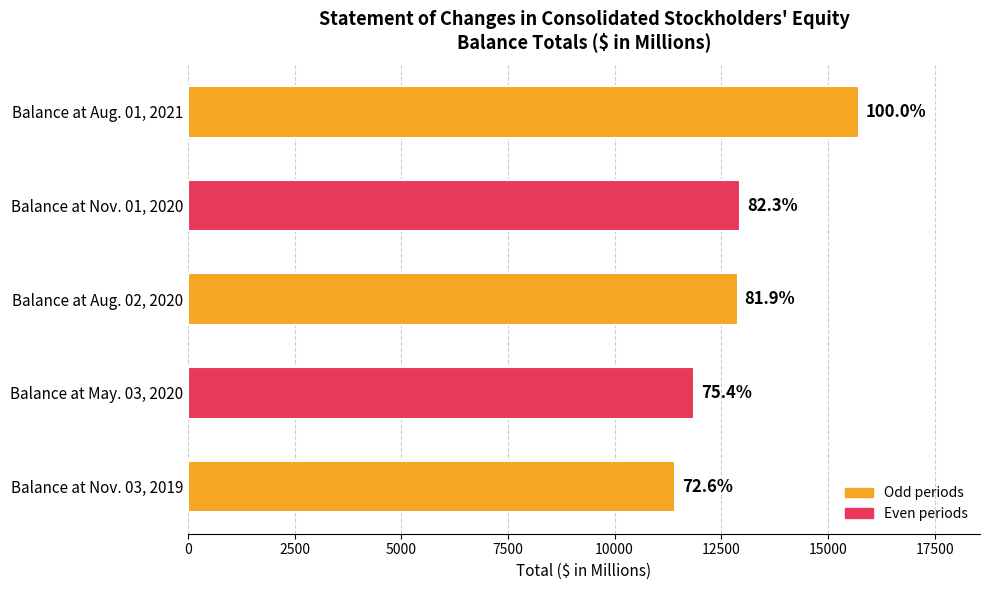

Are the bars horizontal?

Yes